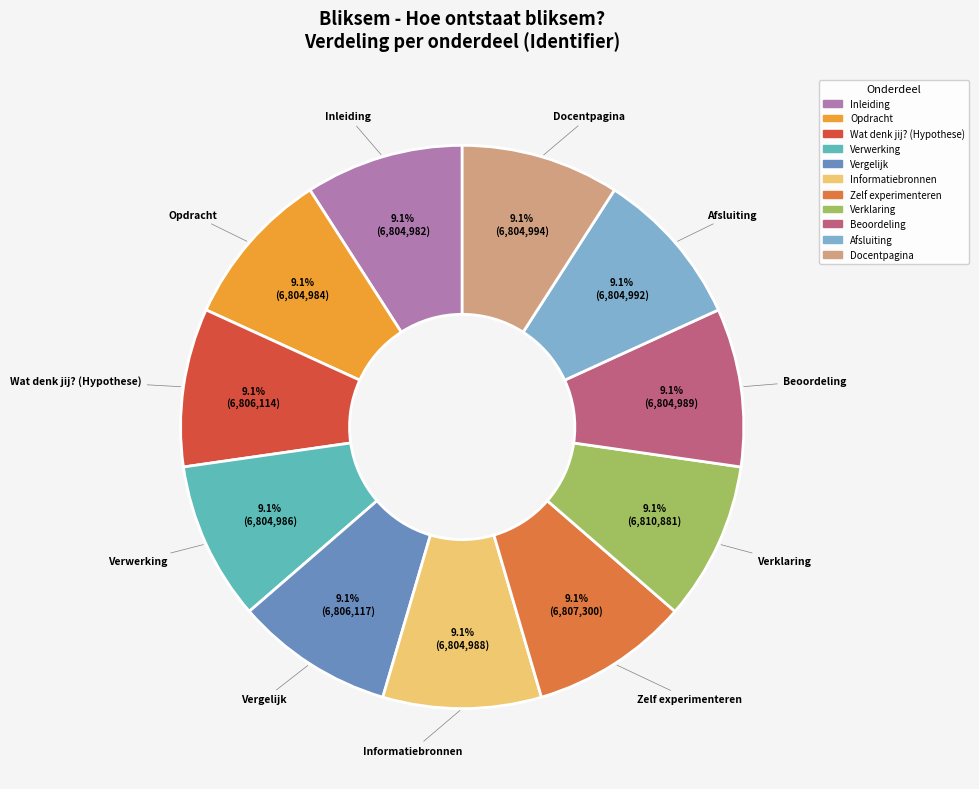

Does Verwerking represent more than half of the total?

No